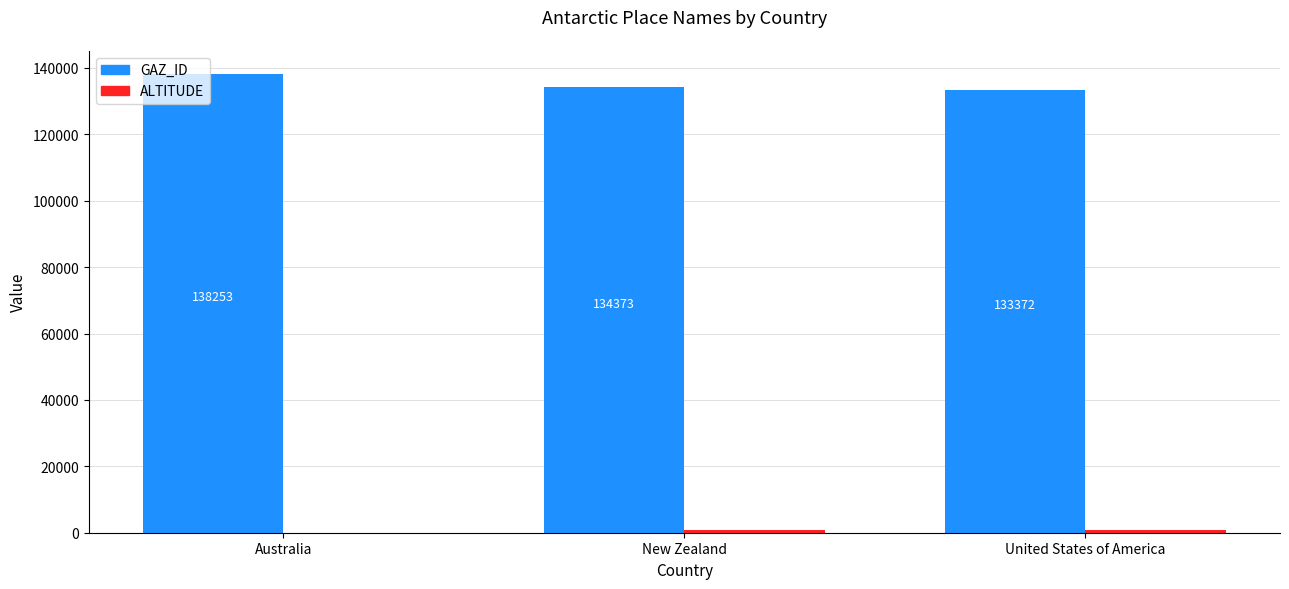

Are the bars horizontal?

No